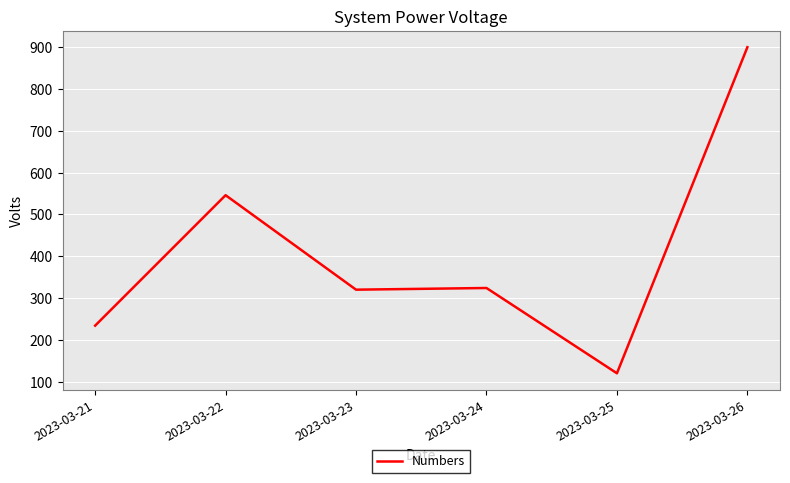

Approximately how many times larger is the value at 2023-03-24 compared to 2023-03-25?

2.7